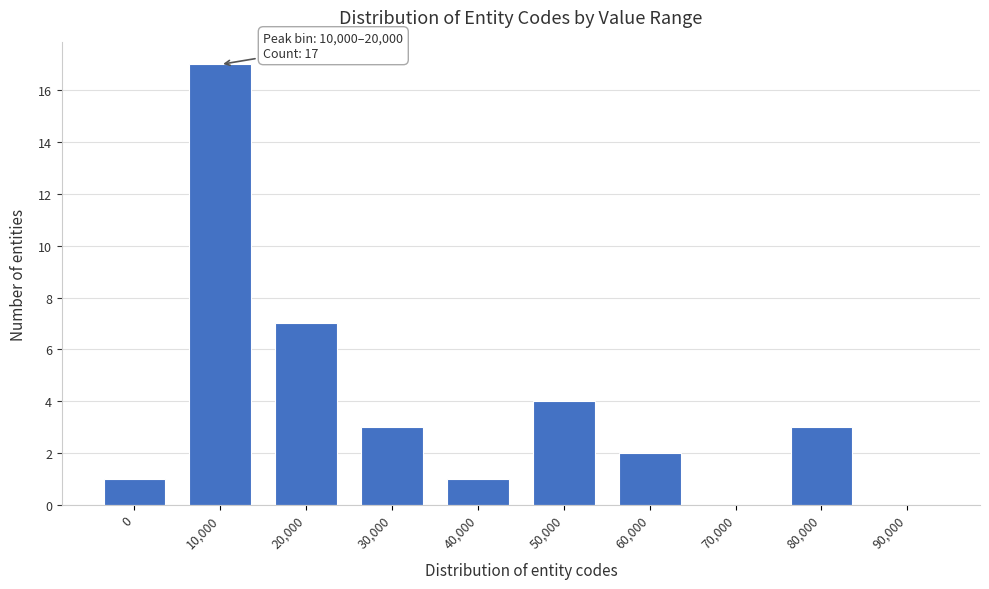

Reading right to left, transcribe all the data shown in this chart.

90,000=0	80,000=3	70,000=0	60,000=2	50,000=4	40,000=1	30,000=3	20,000=7	10,000=17	0=1